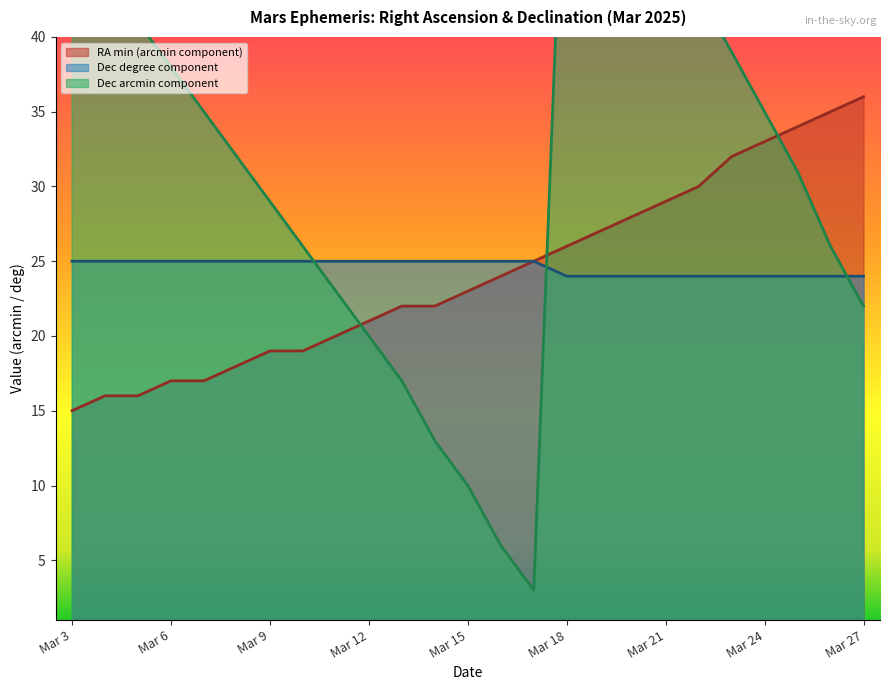

What is the lowest value of the Dec_deg series?

24